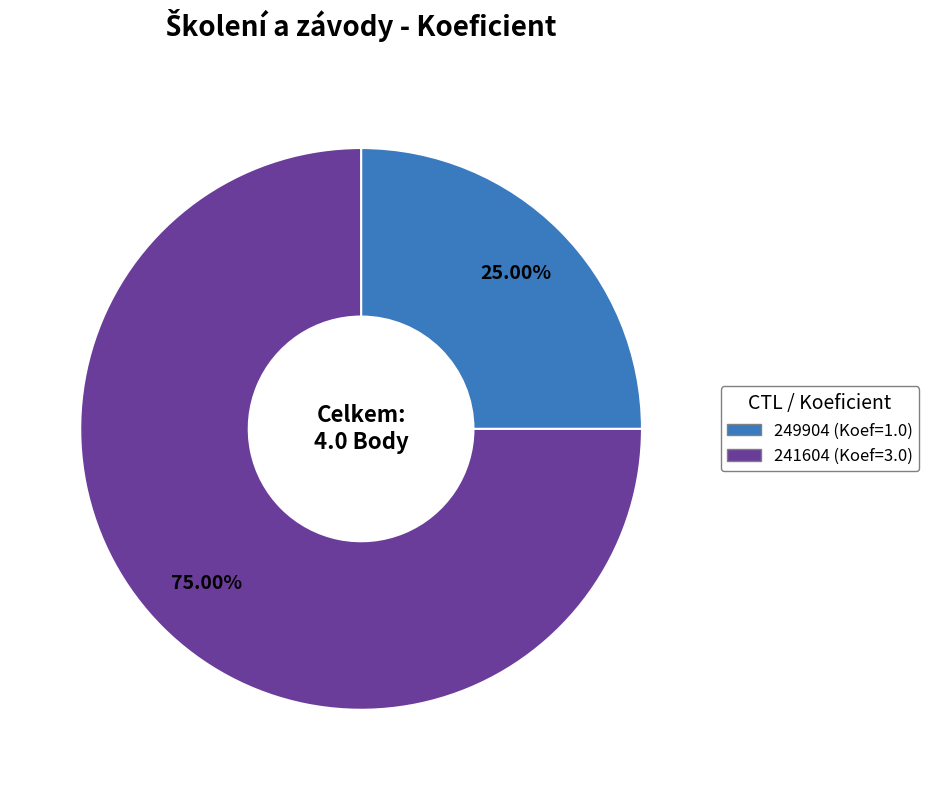

Which has a higher value, 241604 or 249904?

241604